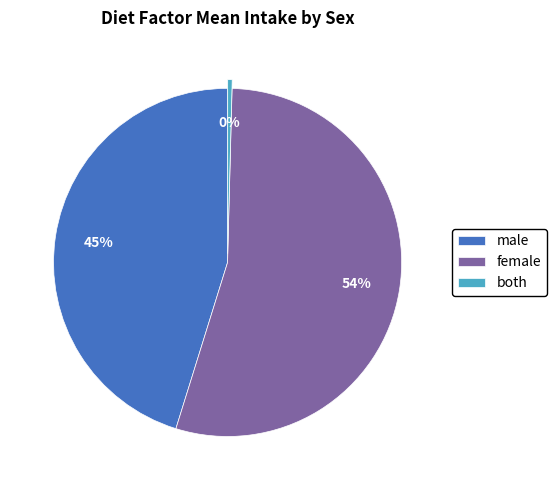

Does male represent more than half of the total?

No